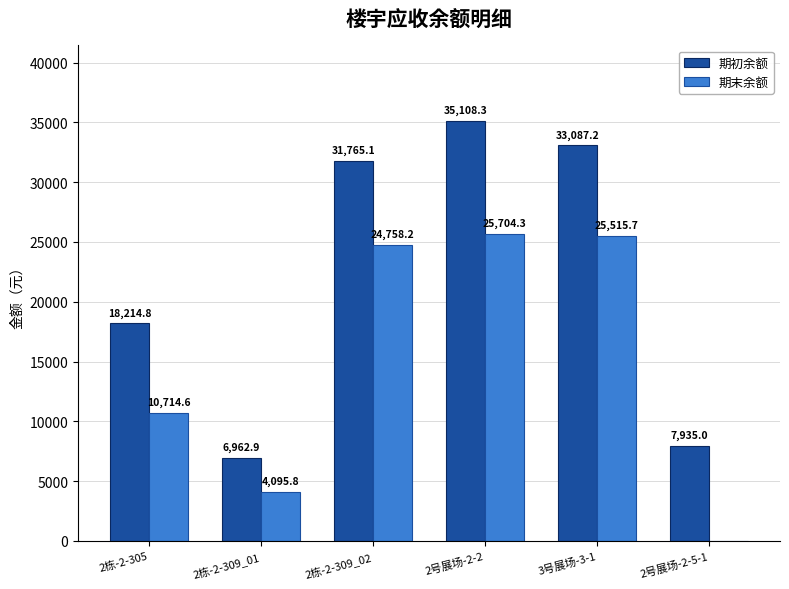

Which series has the largest total across all categories?

期初余额